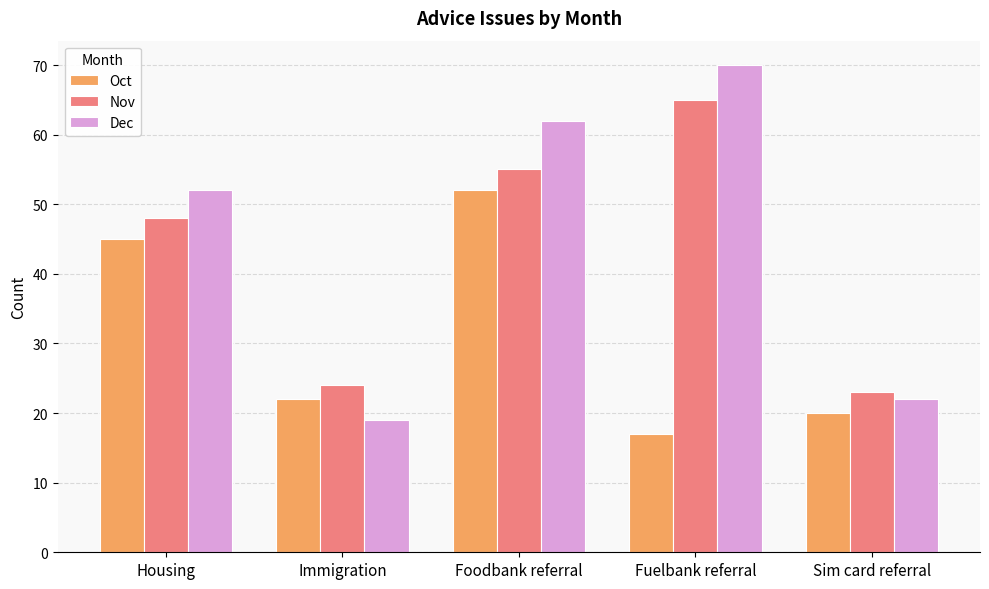

List the series in order of their peak value, lowest first.

Oct, Nov, Dec